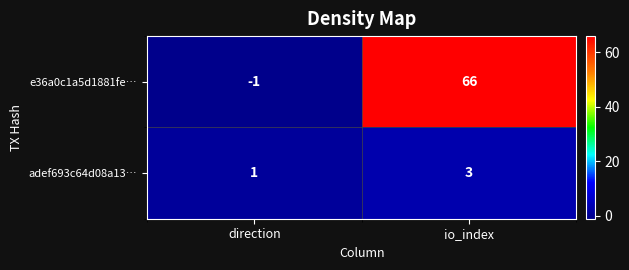

The e36a0c1a5d1881fe… series shows 105 at io_index. True or false?

False